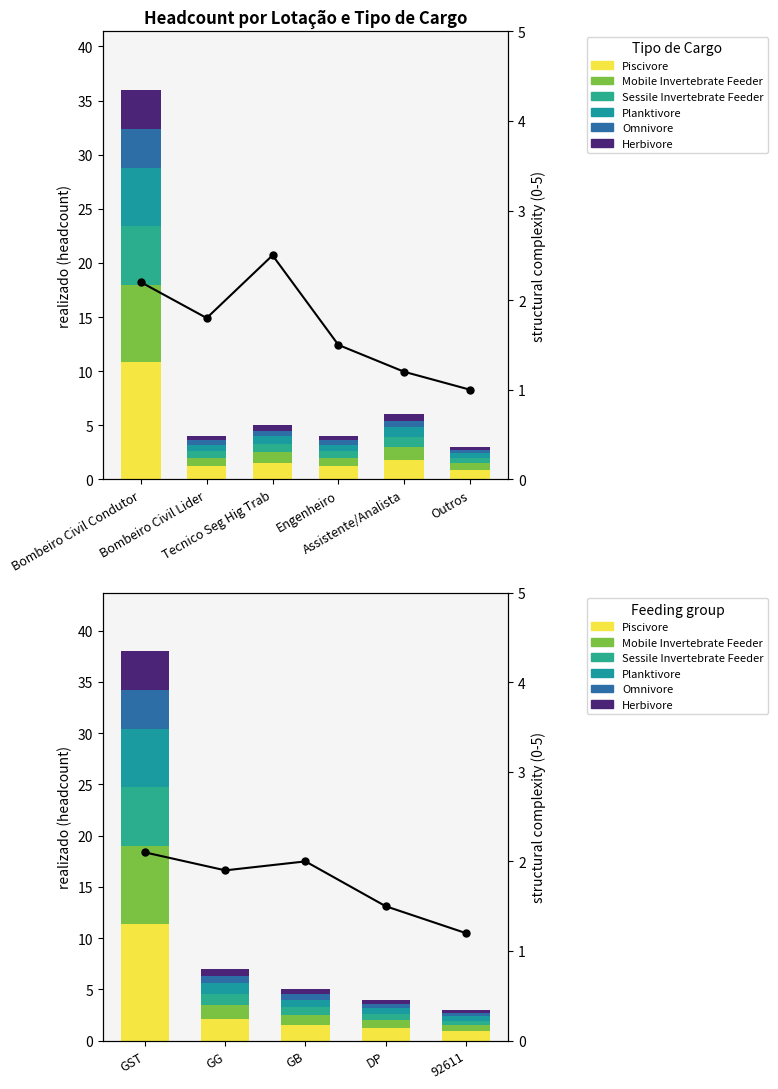

How many bars are there in each group?

6